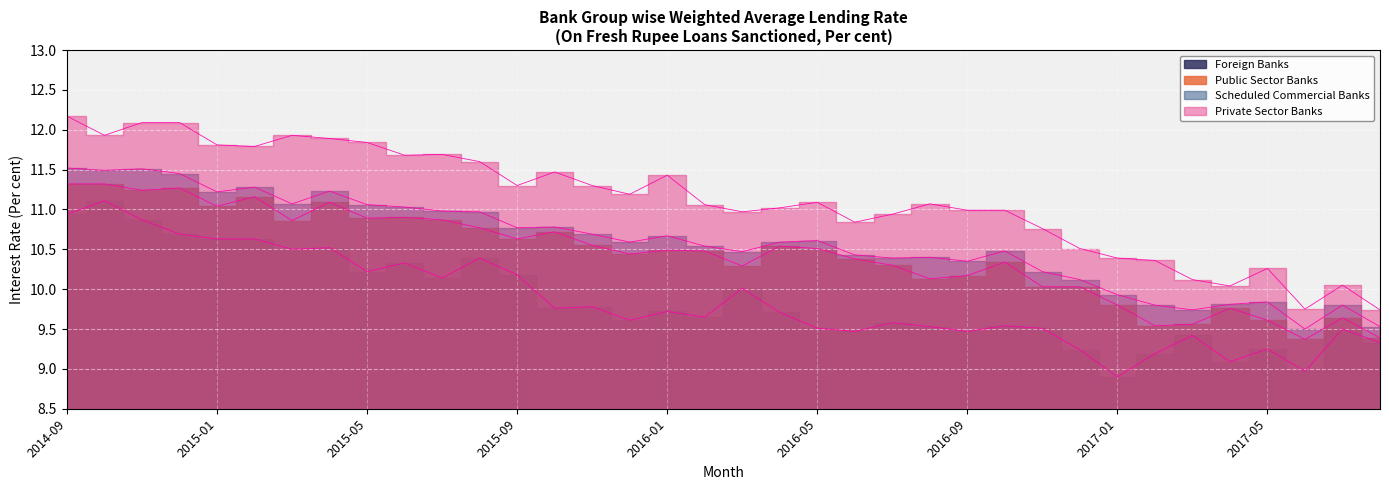

True or false: Scheduled Commercial Banks has a value of 6.3 at 2014-10.

False